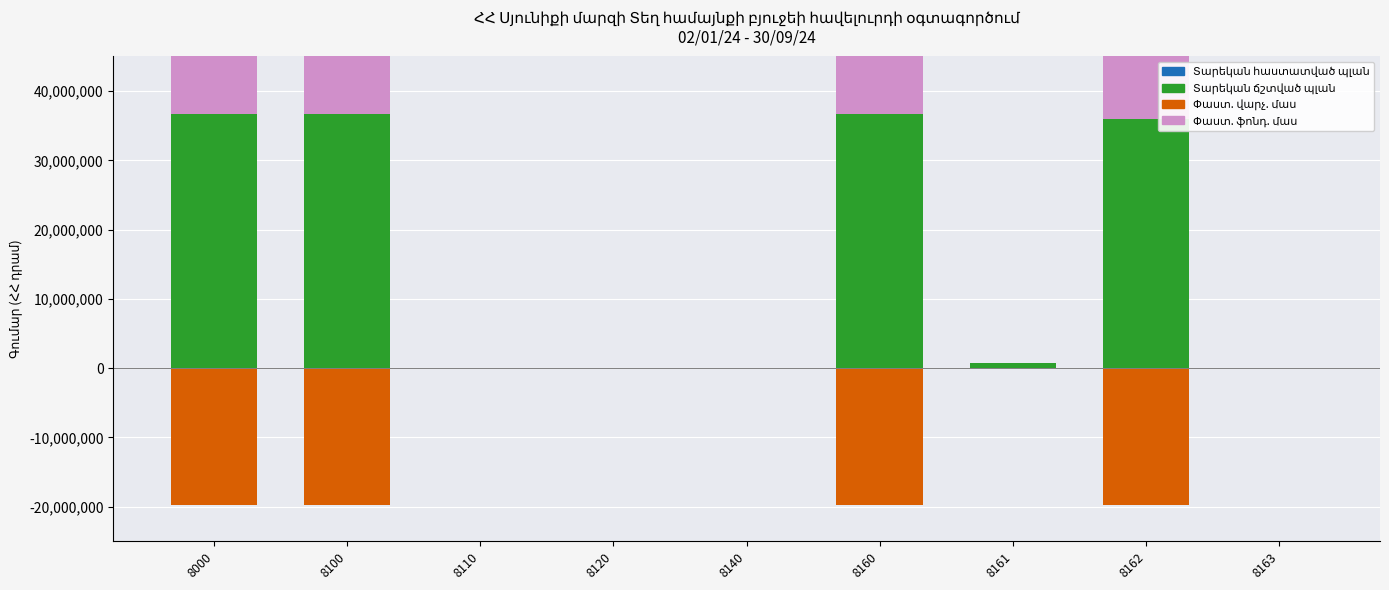

Count the number of data series in this chart.

4